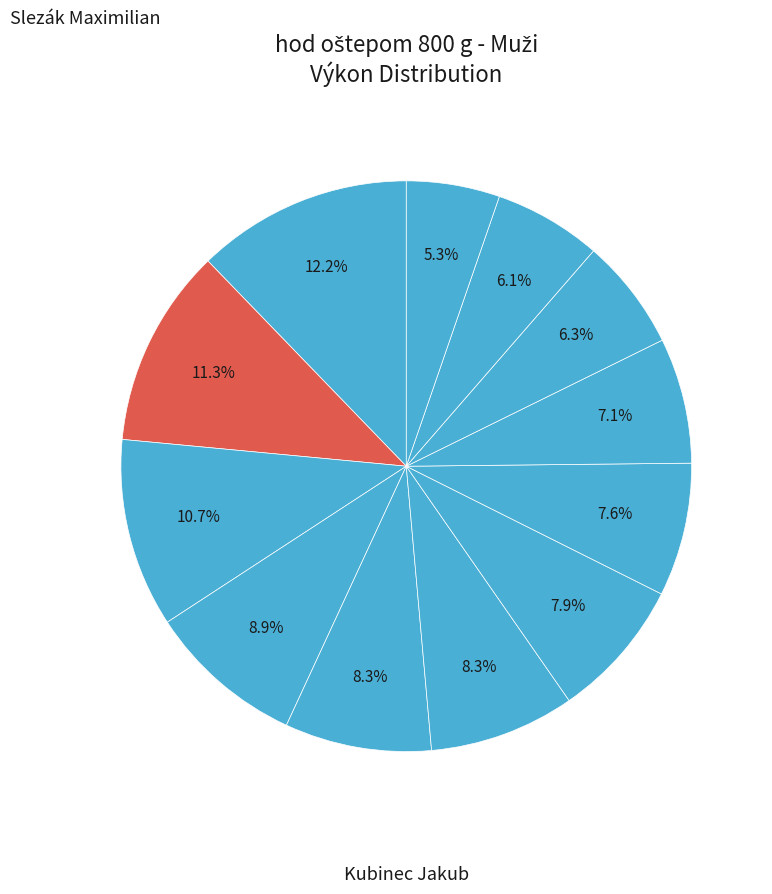

Is there a majority slice in this chart?

No